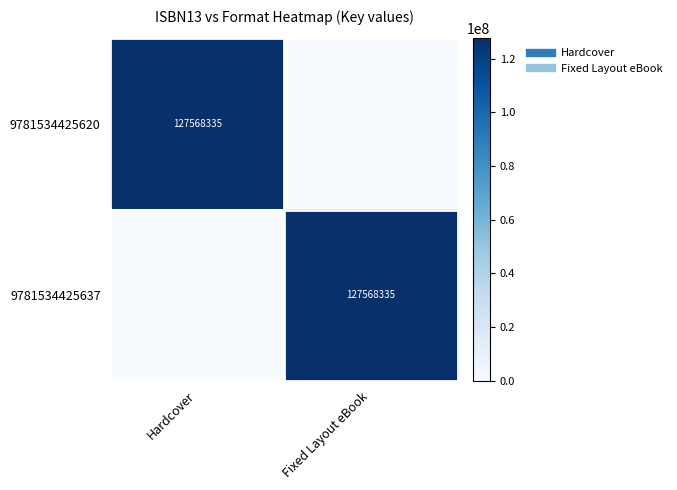

List the labels in order of 9781534425637 value, smallest first.

Hardcover, Fixed Layout eBook